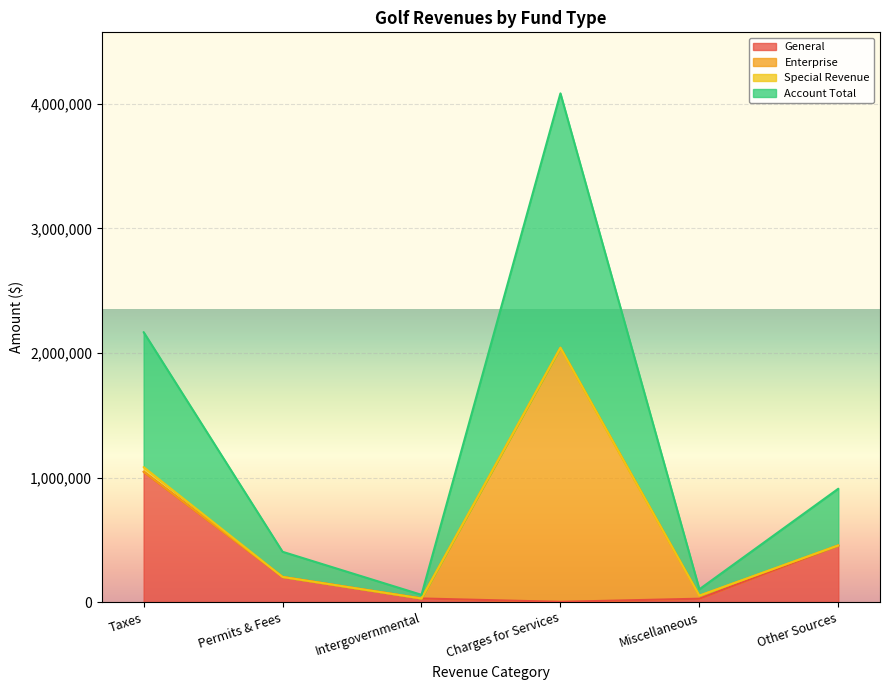

What is the value of the Account Total point at the 2nd from the left?

201927